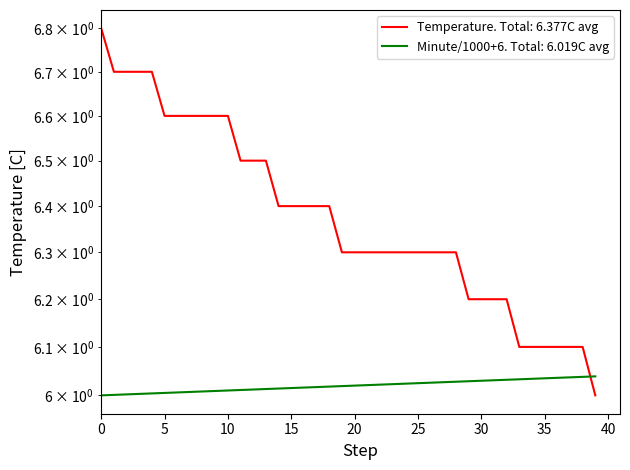

Which category has the lowest value in the Temperature (PST, C) series?

39